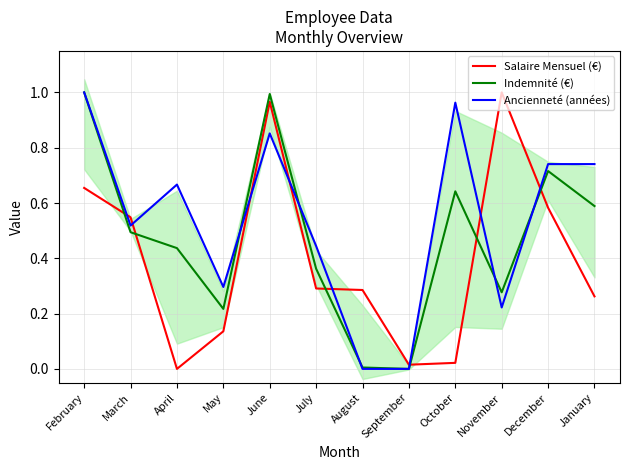

At which category is the sum across all series the highest?

June